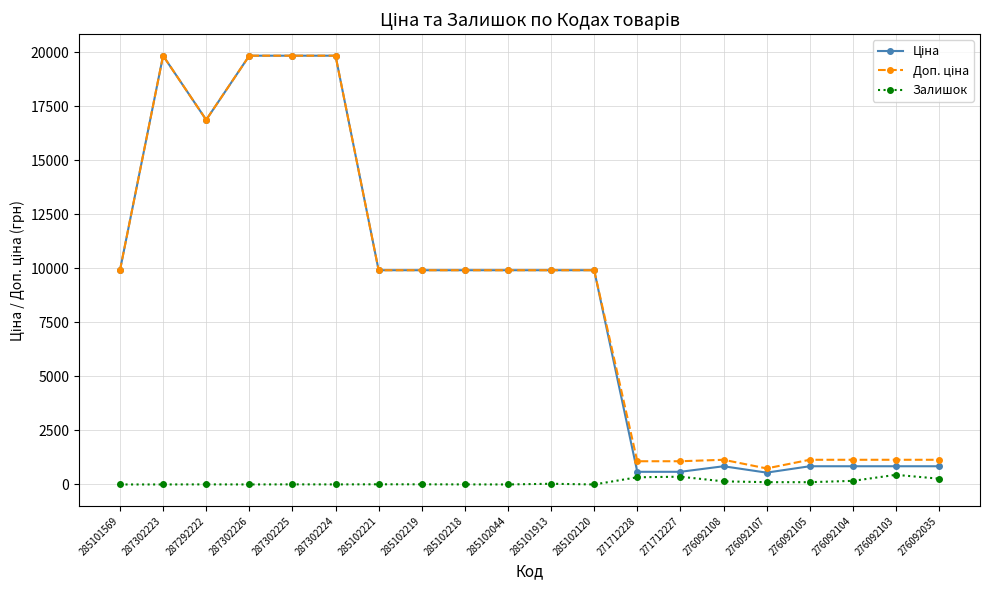

What is the difference between the Залишок values at 285102218 and 285101913?

30.0